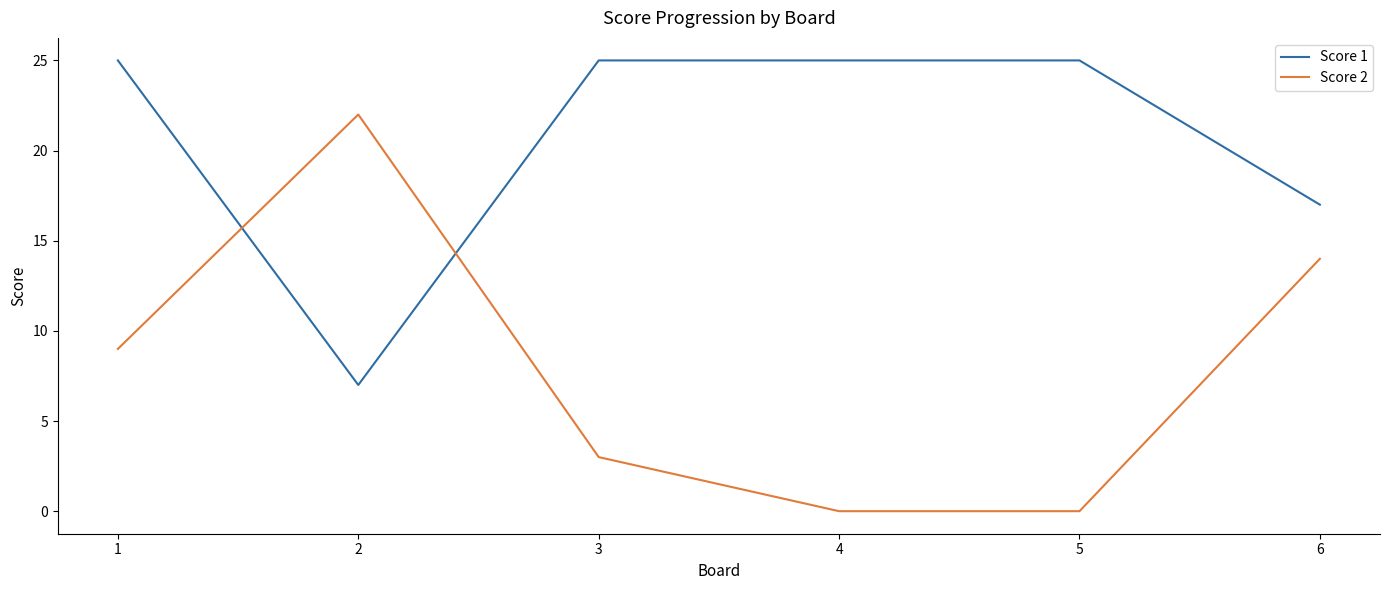

Rank the series by their average value, from lowest to highest.

Score 2, Score 1